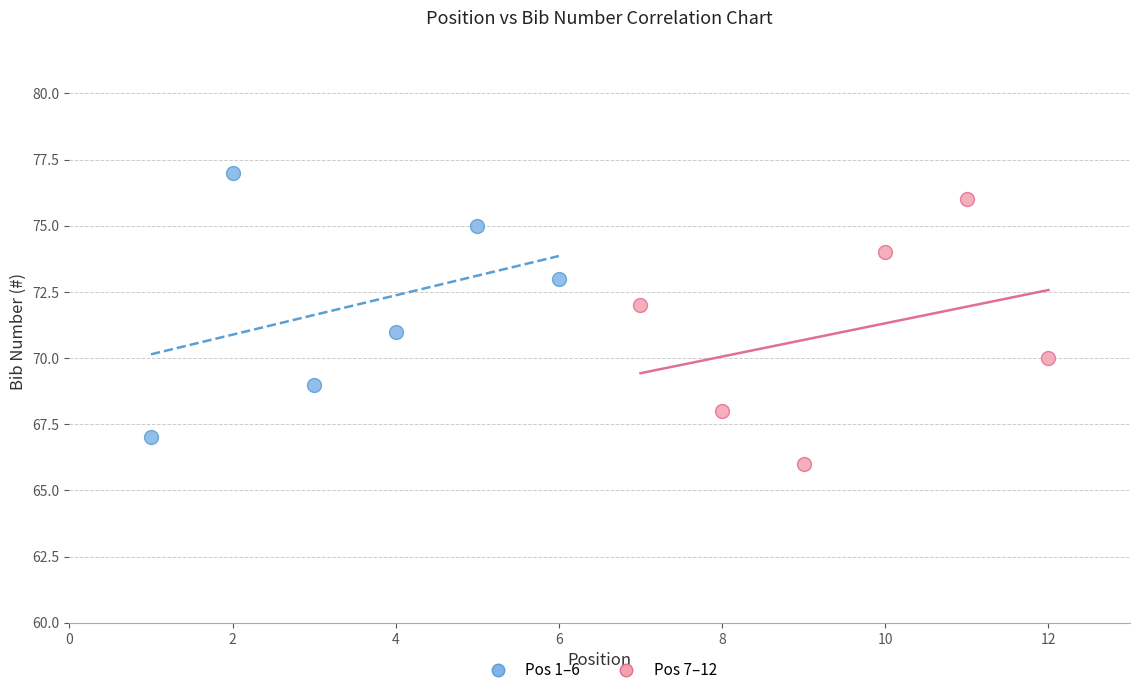

Which series contains the lowest Y value?

Pos 7–12